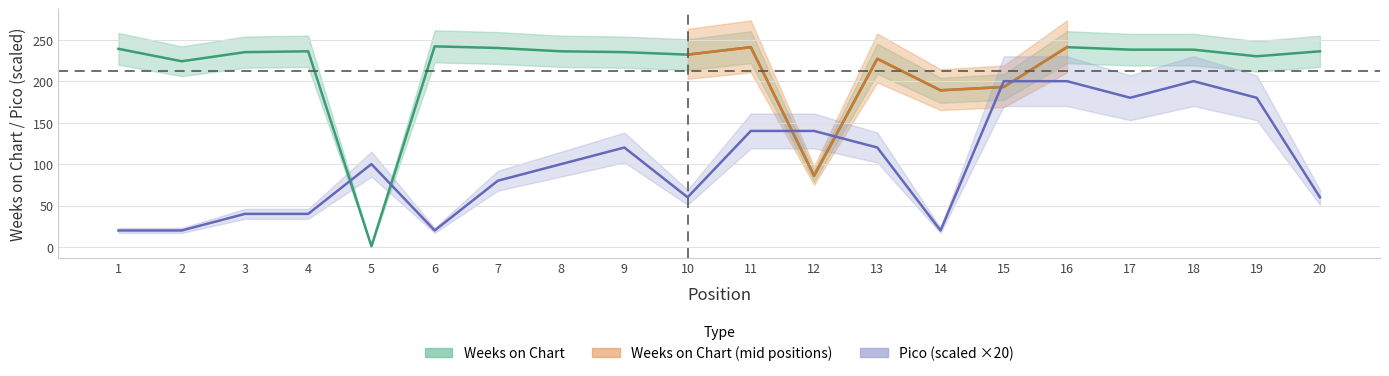

At which label does Weeks on Chart reach its peak?

6